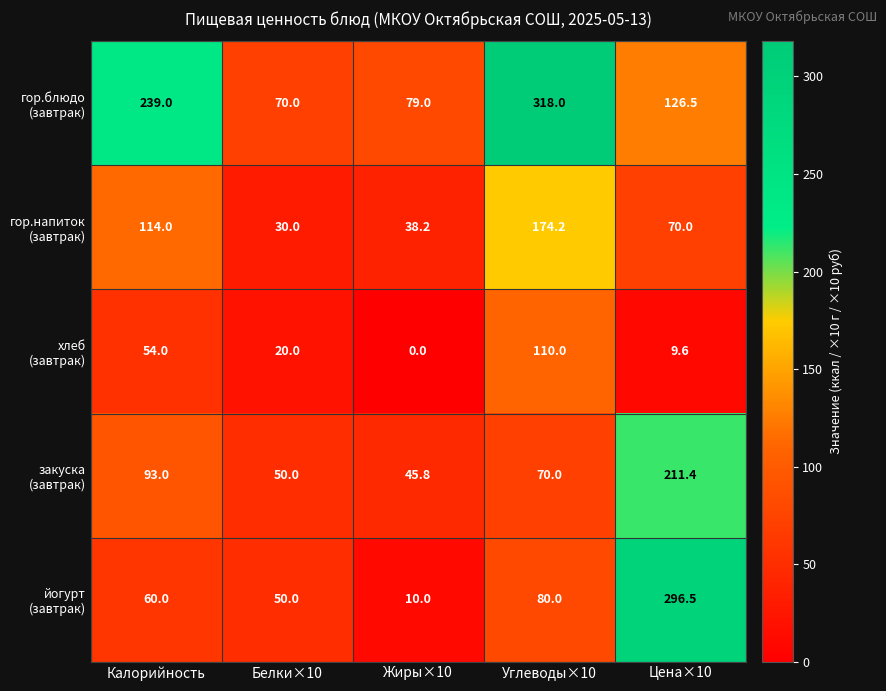

At which category does the chart reach its peak across all series?

Углеводы×10